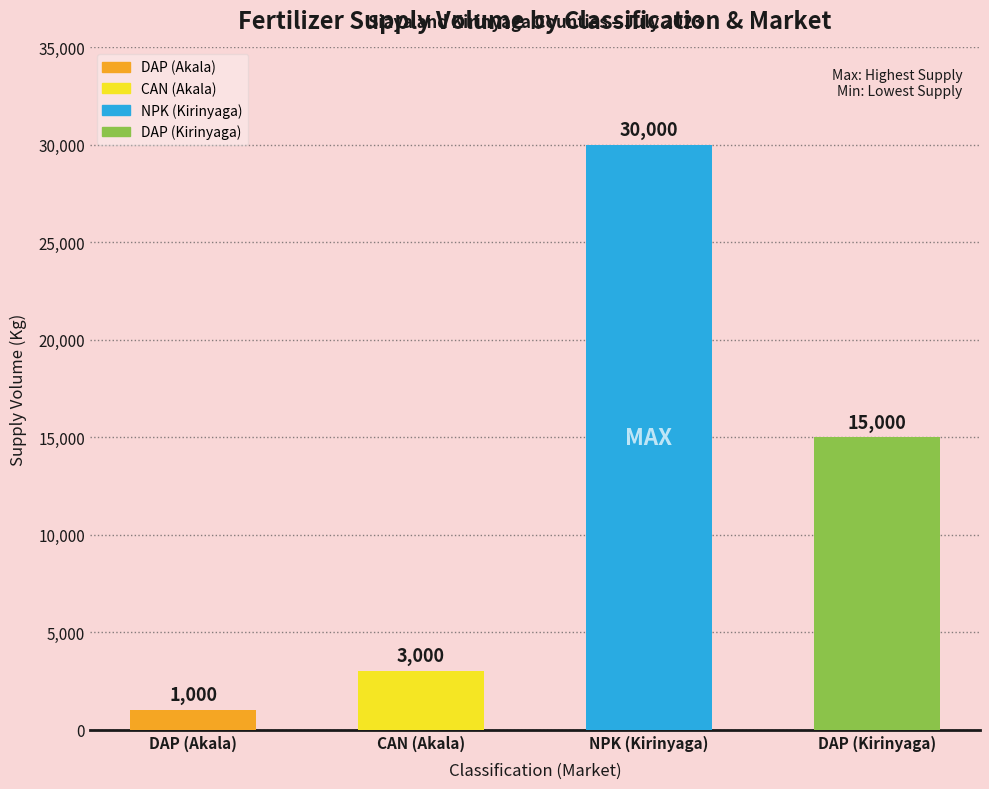

Is it true that the value at DAP (Kirinyaga) is 7899?

False